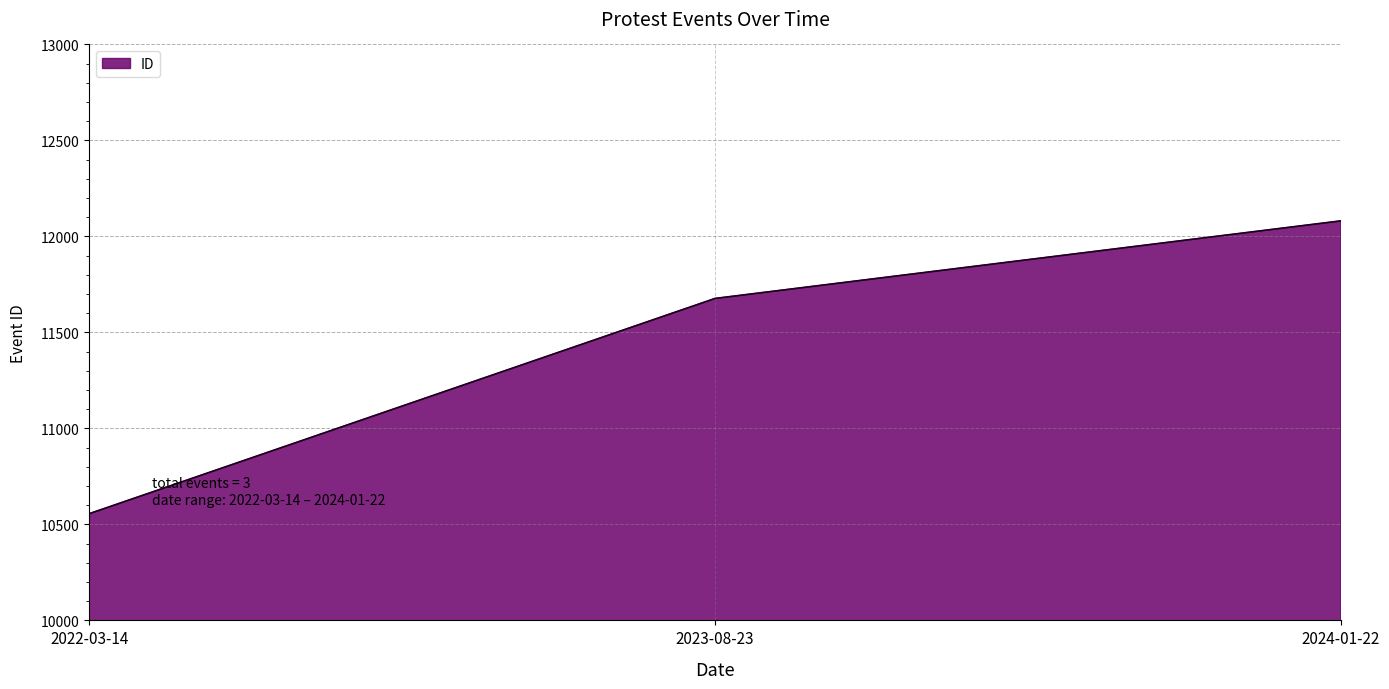

Which has a higher value, 2023-08-23 or 2022-03-14?

2023-08-23